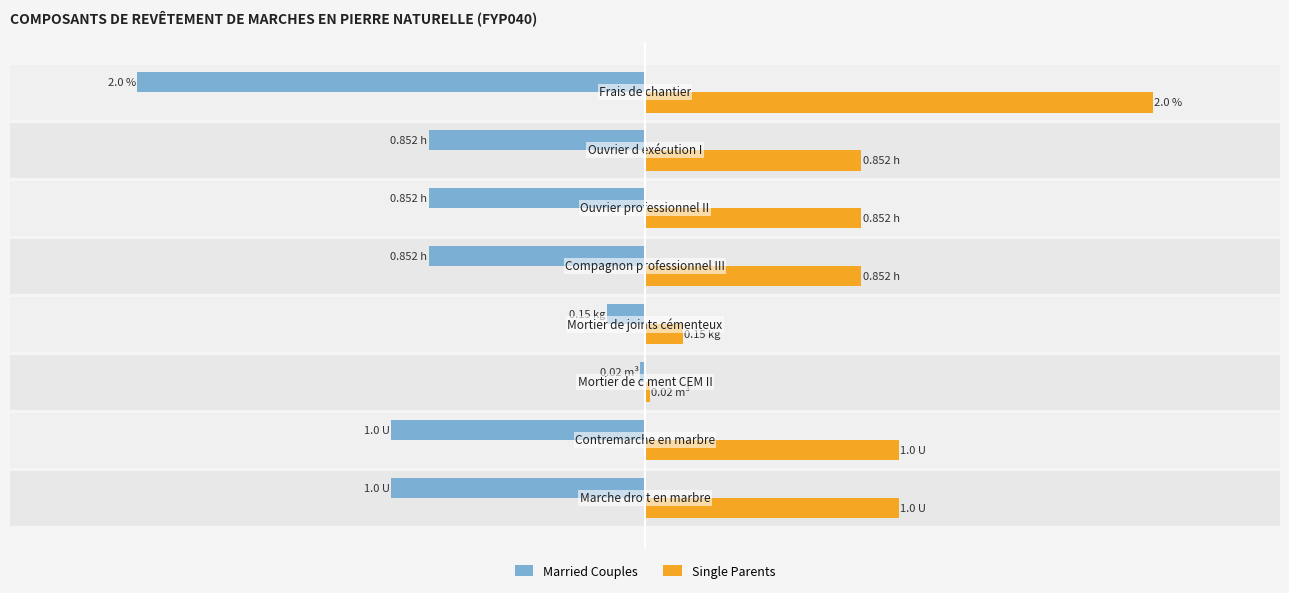

How many bars are there in each group?

2